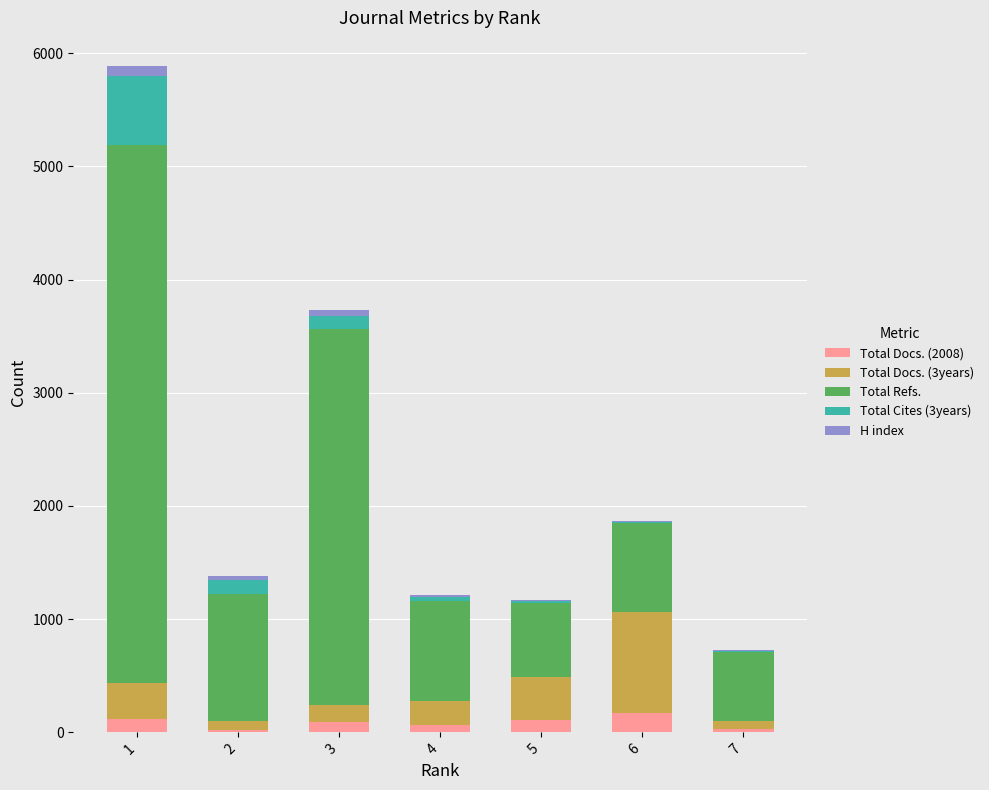

Does the chart contain stacked bars?

Yes